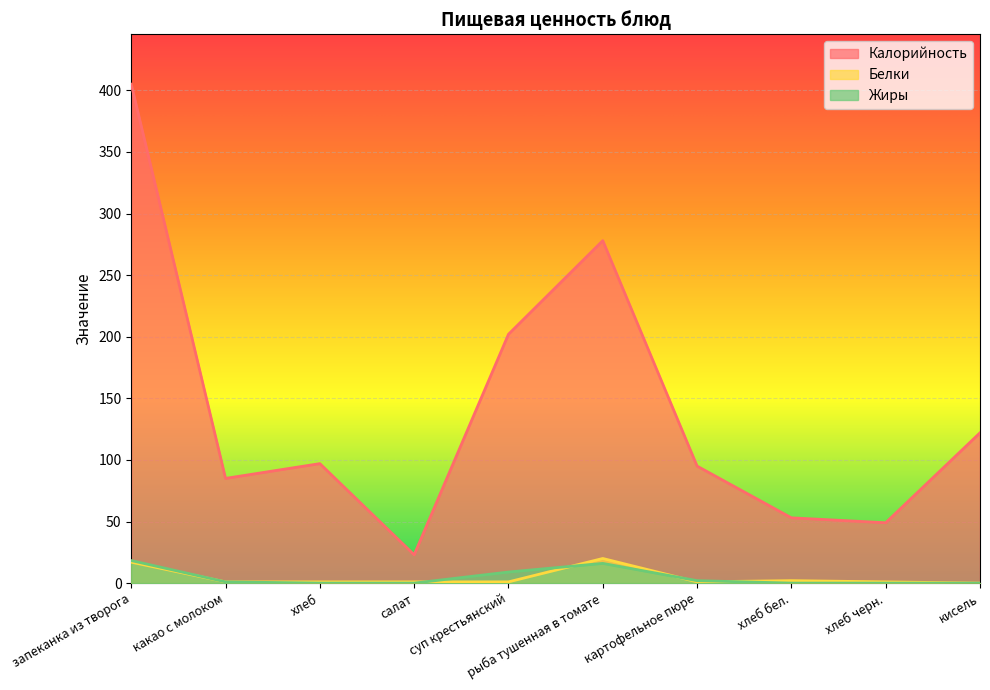

At which category is the sum across all series the highest?

запеканка из творога